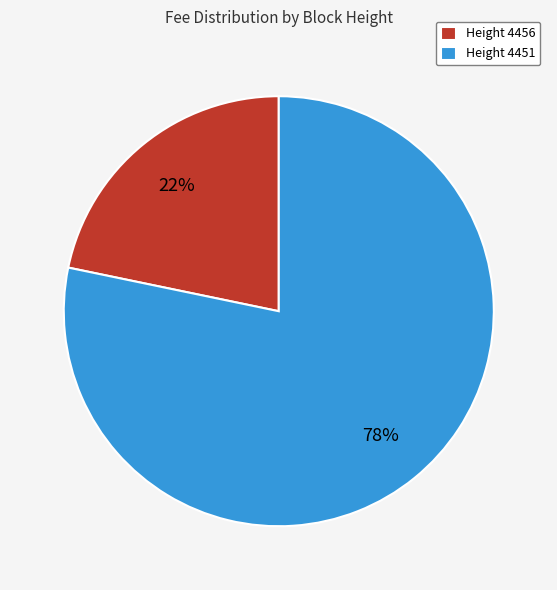

Which has a higher value, Height 4456 or Height 4451?

Height 4451